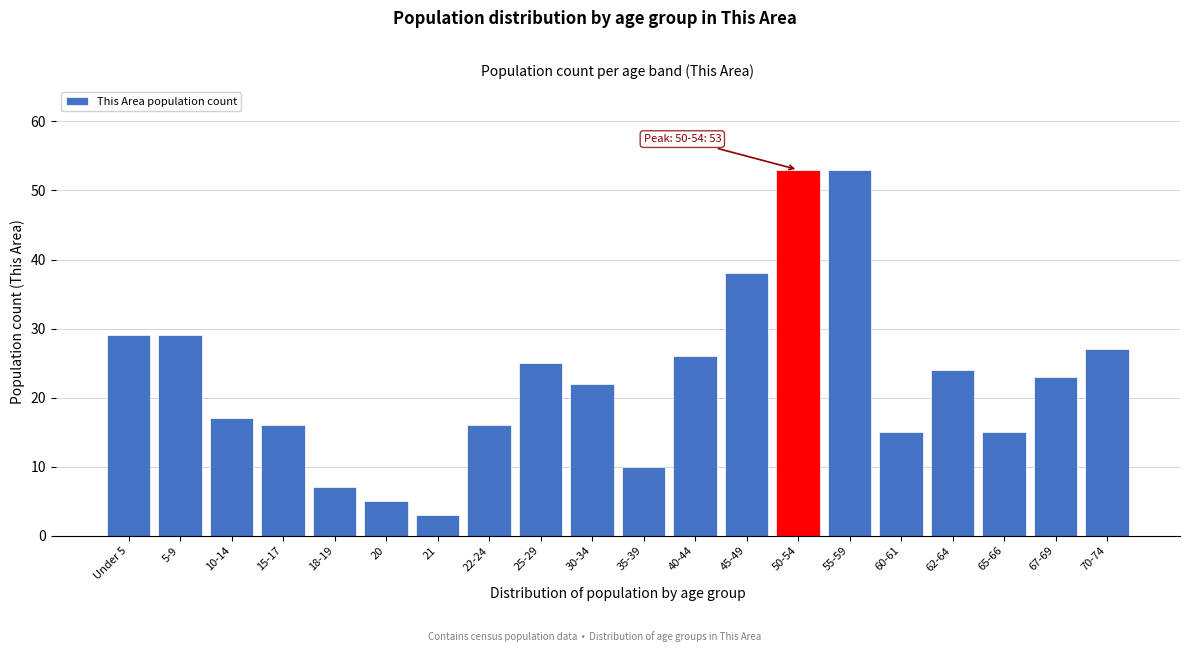

Reading left to right, what are all the values shown in this chart?

Under 5=29	5-9=29	10-14=17	15-17=16	18-19=7	20=5	21=3	22-24=16	25-29=25	30-34=22	35-39=10	40-44=26	45-49=38	50-54=53	55-59=53	60-61=15	62-64=24	65-66=15	67-69=23	70-74=27